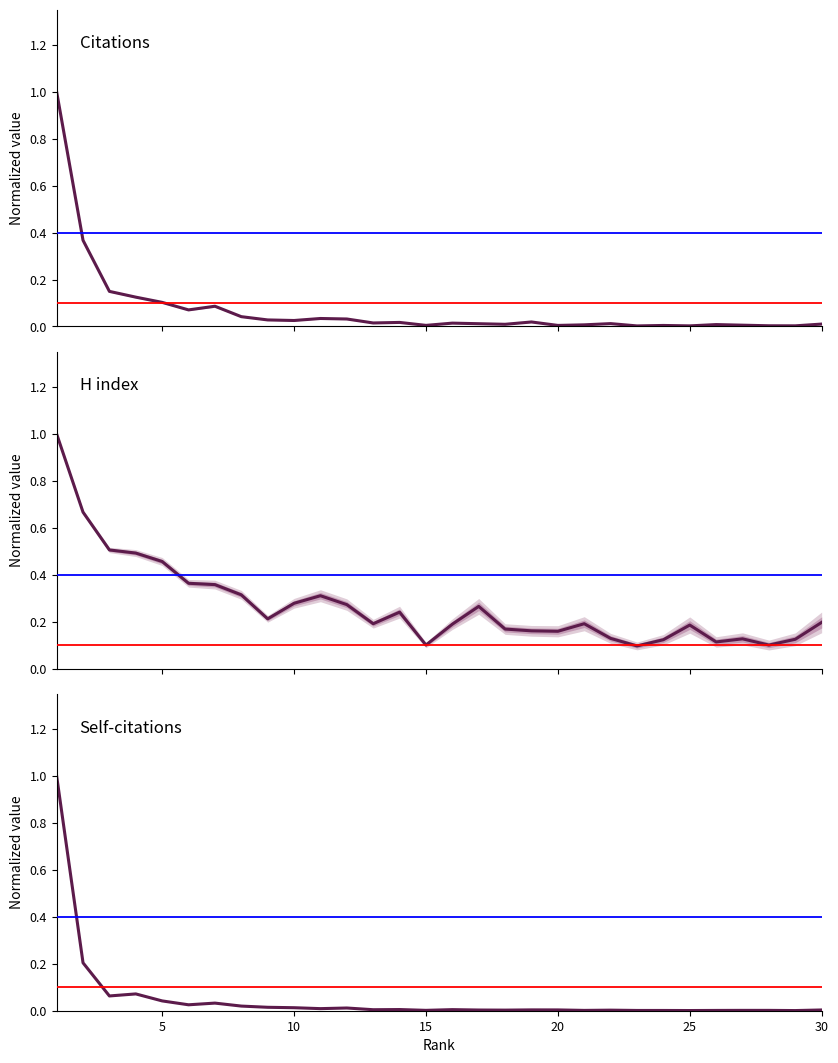

What are all the series names shown in the legend?

Citations, H index, Self-citations